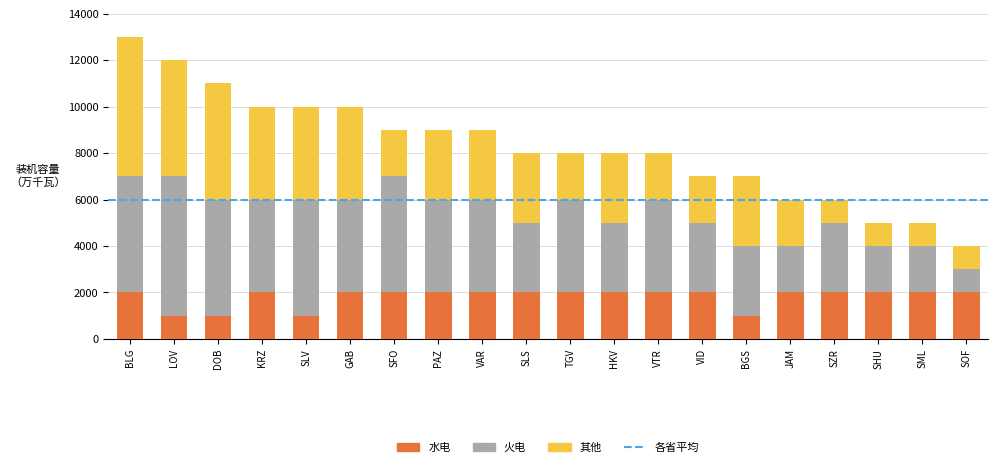

Are the bars grouped side by side (vs. stacked)?

No